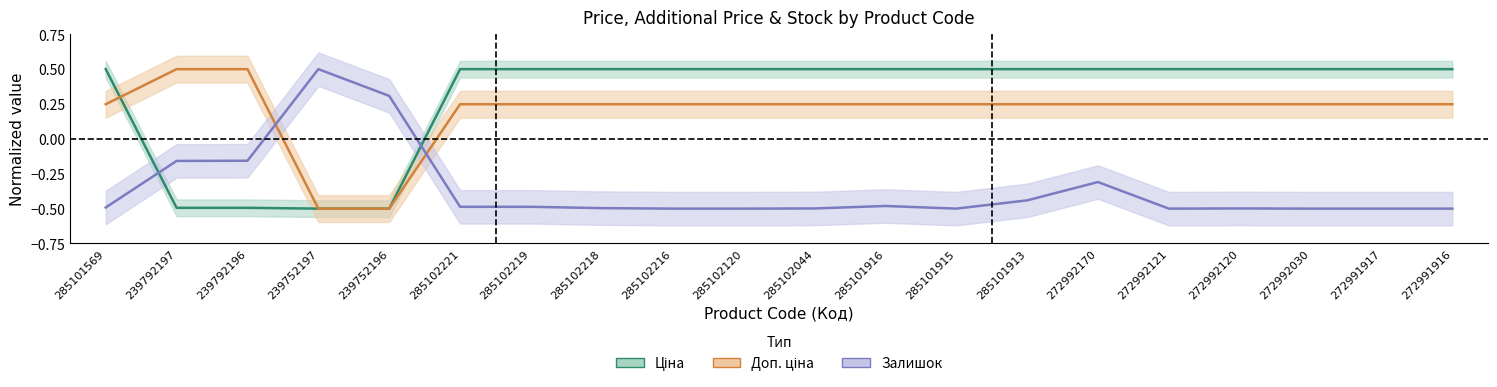

Reading left to right, transcribe all the data shown in this chart.

Ціна: 0.5	-0.5	-0.5	-0.5	-0.5	0.5	0.5	0.5	0.5	0.5	0.5	0.5	0.5	0.5	0.5	0.5	0.5	0.5	0.5	0.5
Доп. ціна: 0.2	0.5	0.5	-0.5	-0.5	0.2	0.2	0.2	0.2	0.2	0.2	0.2	0.2	0.2	0.2	0.2	0.2	0.2	0.2	0.2
Залишок: -0.5	-0.2	-0.2	0.5	0.3	-0.5	-0.5	-0.5	-0.5	-0.5	-0.5	-0.5	-0.5	-0.4	-0.3	-0.5	-0.5	-0.5	-0.5	-0.5